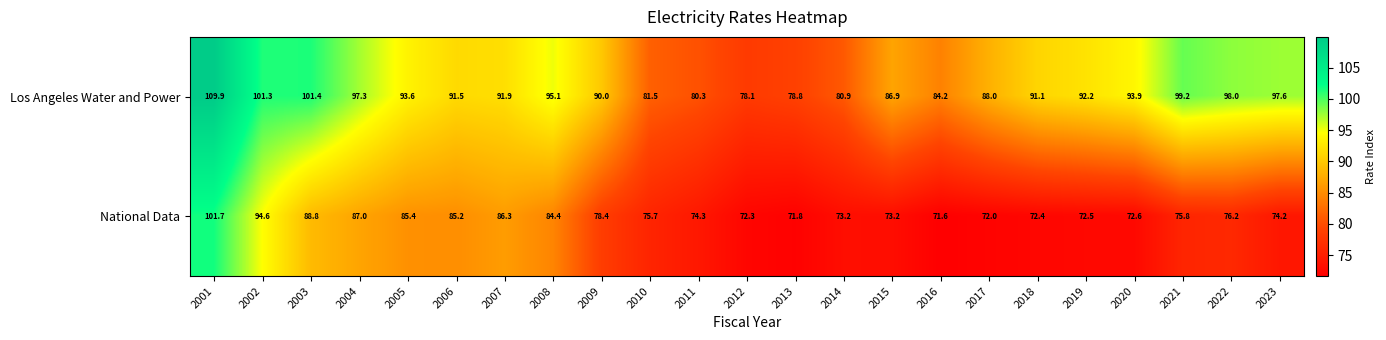

The National Data series shows 72.6 at 2020. True or false?

True